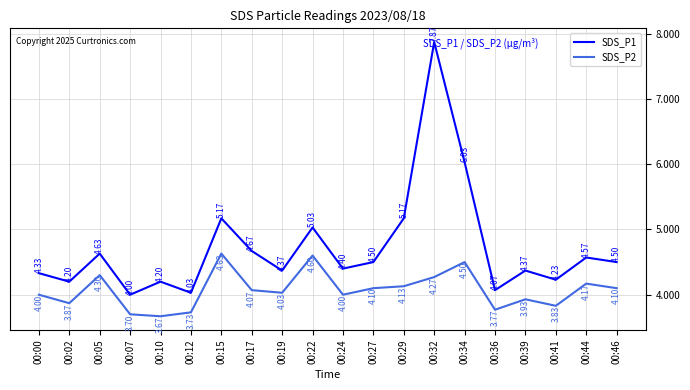

What is the average value of the SDS_P2 series?

4.1